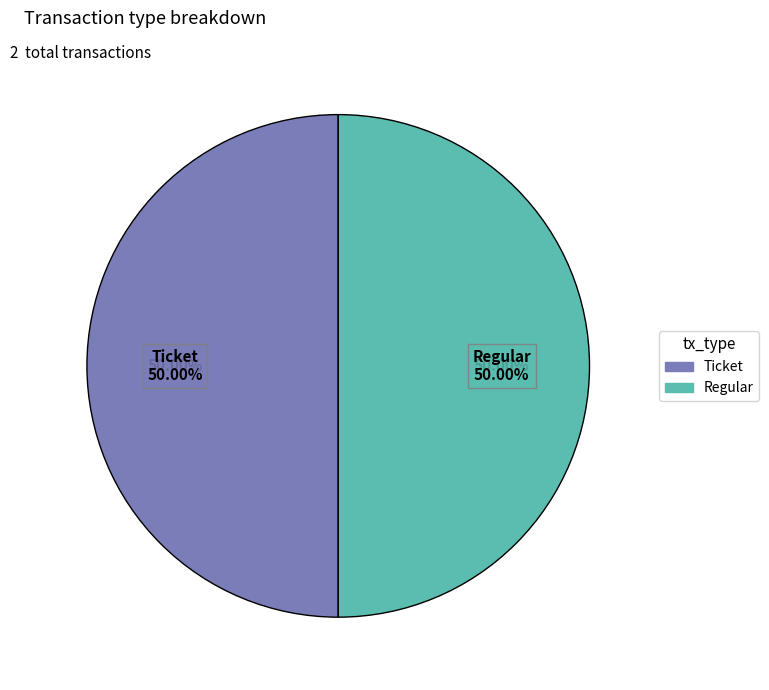

To the nearest percent, what is the average slice percentage?

50%